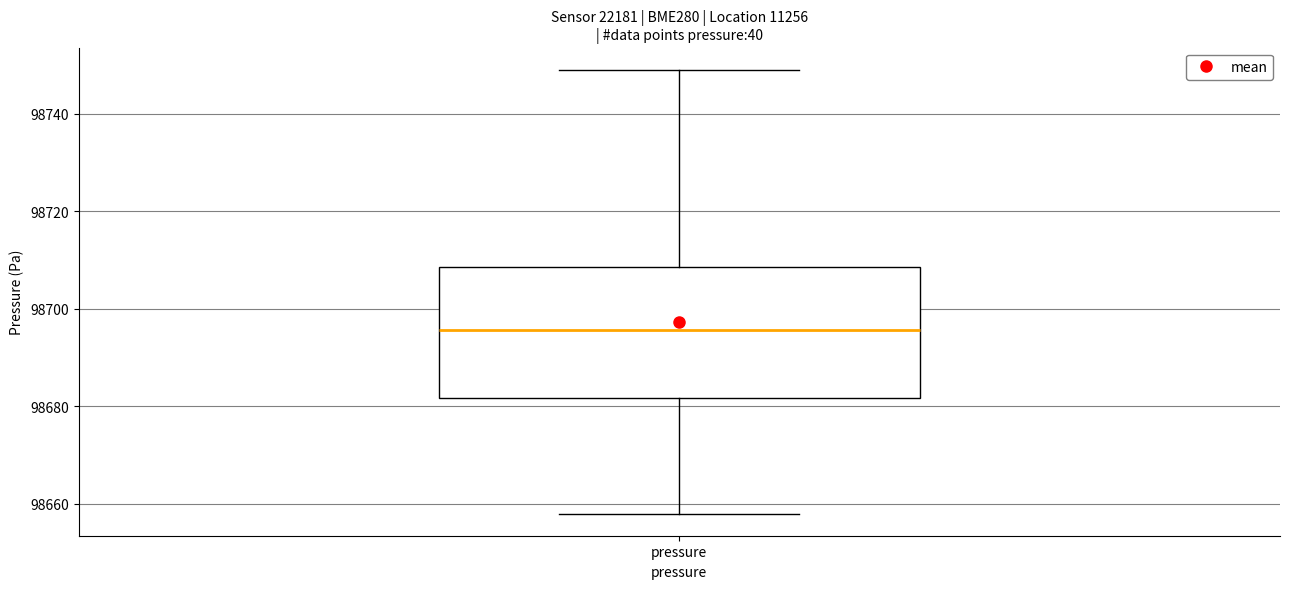

Transcribe this box plot: give where the median line is, the range the box spans, and where the two whiskers end, as read against the y-axis. The values are not printed on the chart, so give them approximately, as read against the axis.

median 98696, box 98682 to 98708, whiskers 98658 to 98750